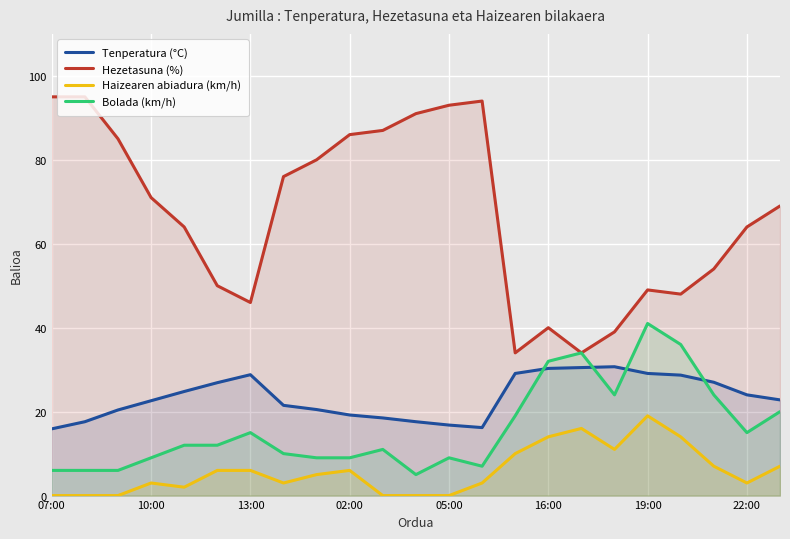

Reading right to left, transcribe all the data shown in this chart.

Tenperatura (°C): 22.8	24.0	27.0	28.7	29.1	30.7	30.5	30.3	29.1	16.2	16.8	17.6	18.5	19.2	20.5	21.5	28.8	26.9	24.8	22.6	20.4	17.6	15.9
Hezetasuna (%): 69.0	64.0	54.0	48.0	49.0	39.0	34.0	40.0	34.0	94.0	93.0	91.0	87.0	86.0	80.0	76.0	46.0	50.0	64.0	71.0	85.0	95.0	95.0
Haizearen abiadura (km/h): 7.0	3.0	7.0	14.0	19.0	11.0	16.0	14.0	10.0	3.0	0.0	0.0	0.0	6.0	5.0	3.0	6.0	6.0	2.0	3.0	0.0	0.0	0.0
Bolada (km/h): 20.0	15.0	24.0	36.0	41.0	24.0	34.0	32.0	19.0	7.0	9.0	5.0	11.0	9.0	9.0	10.0	15.0	12.0	12.0	9.0	6.0	6.0	6.0